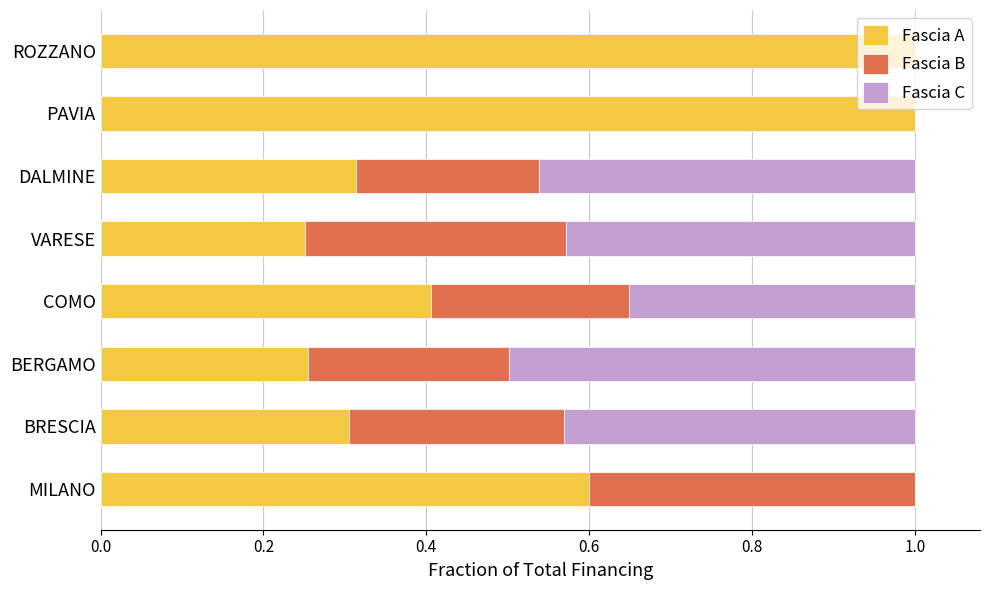

What is the total value across all series at DALMINE?

1.0